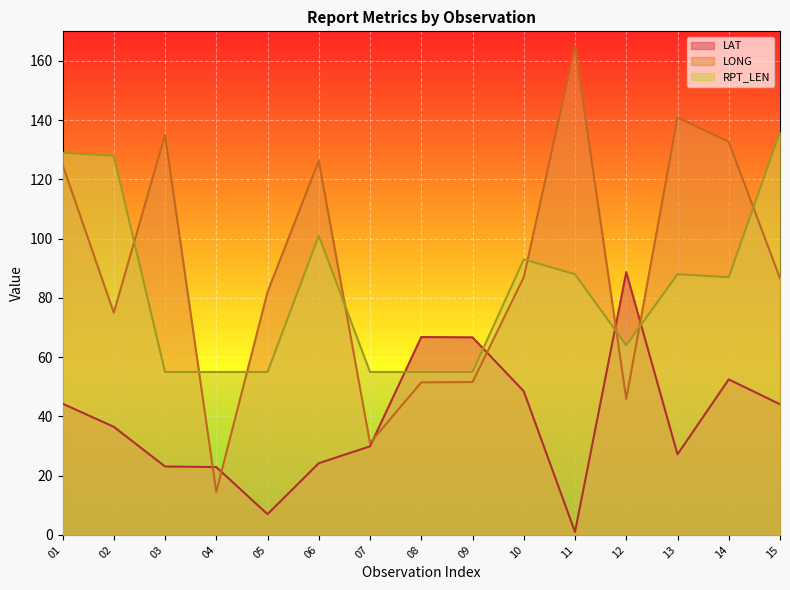

What is the value of the RPT_LEN point at the 15th from the left?

136.0